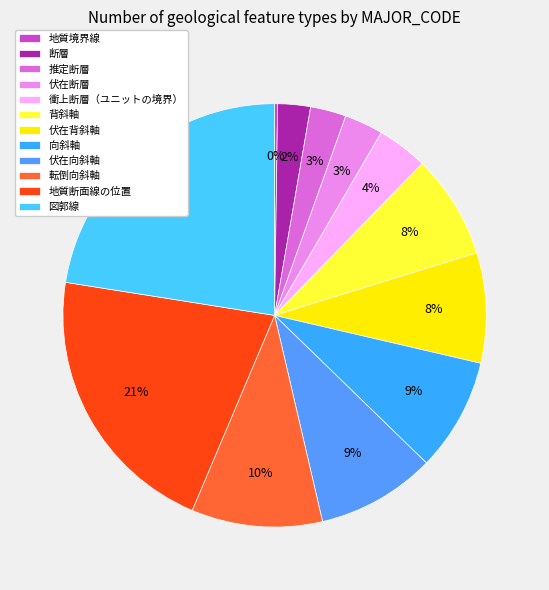

Rank the categories by value from highest to lowest.

図郭線, 地質断面線の位置, 転倒向斜軸, 伏在向斜軸, 向斜軸, 伏在背斜軸, 背斜軸, 衝上断層（ユニットの境界）, 伏在断層, 推定断層, 断層, 地質境界線